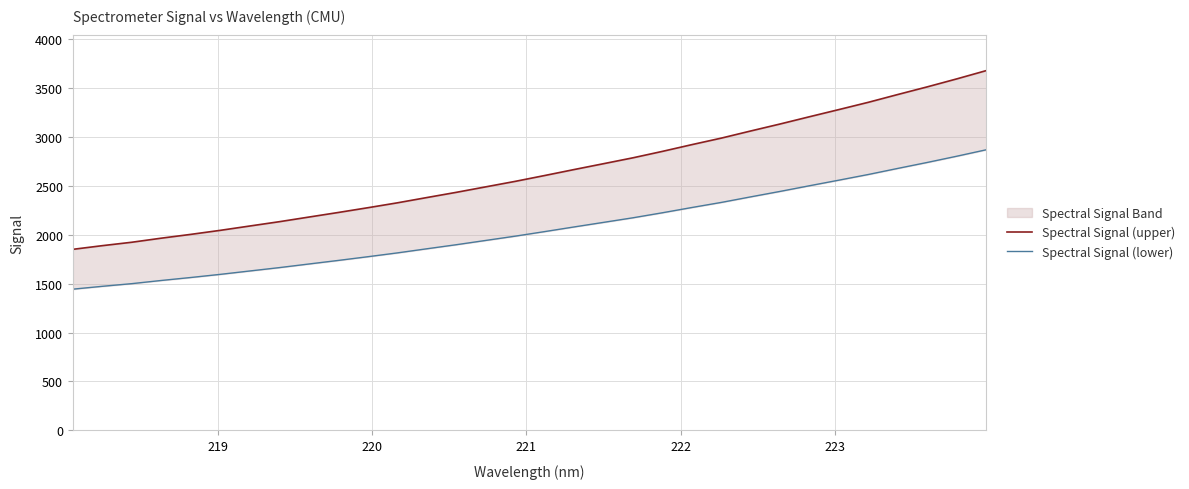

True or false: Spectral Signal (upper) and Spectral Signal (lower) intersect in this chart.

False